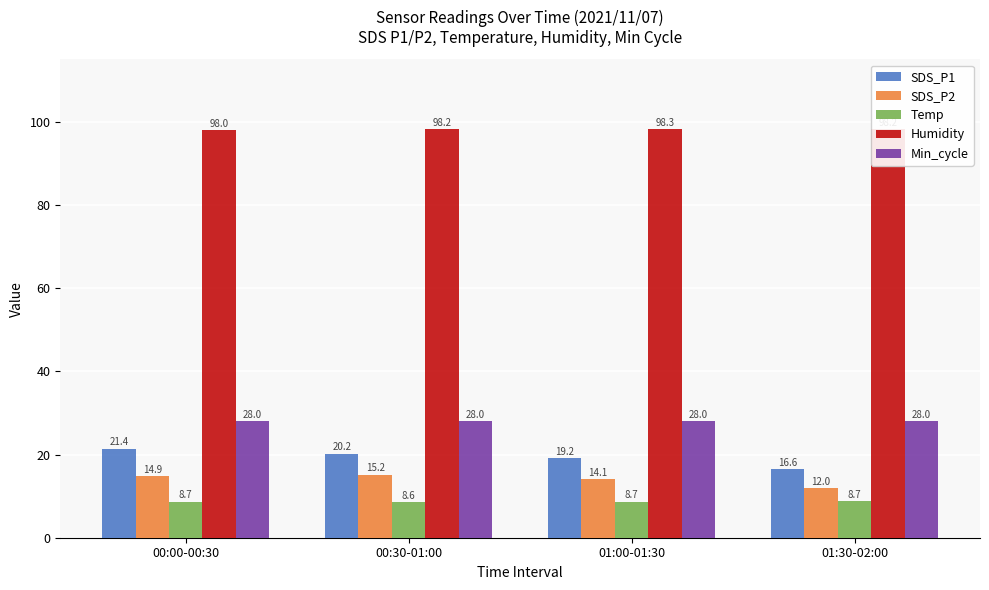

List the series in order of their peak value, lowest first.

Temp, SDS_P2, SDS_P1, Min_cycle, Humidity